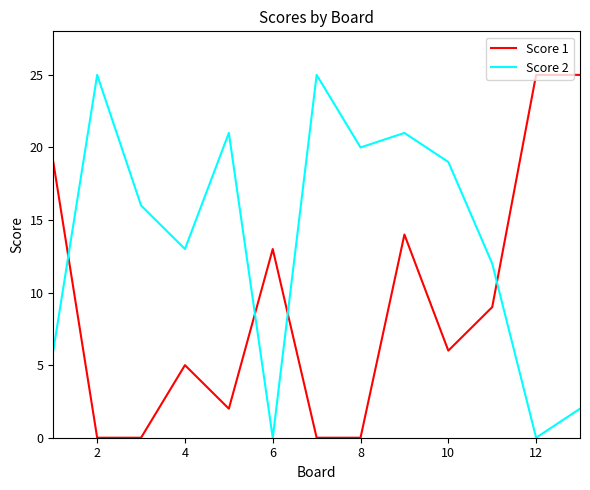

After their last crossing, which series has the higher values: Score 2 or Score 1?

Score 1